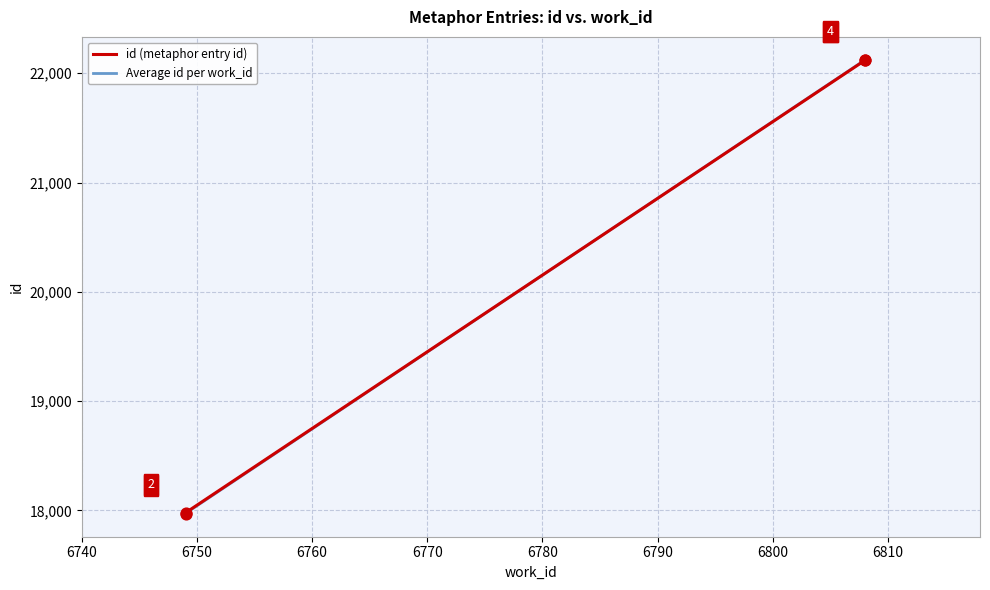

What is the ratio of the value at 6749 to the value at 6808?

0.8